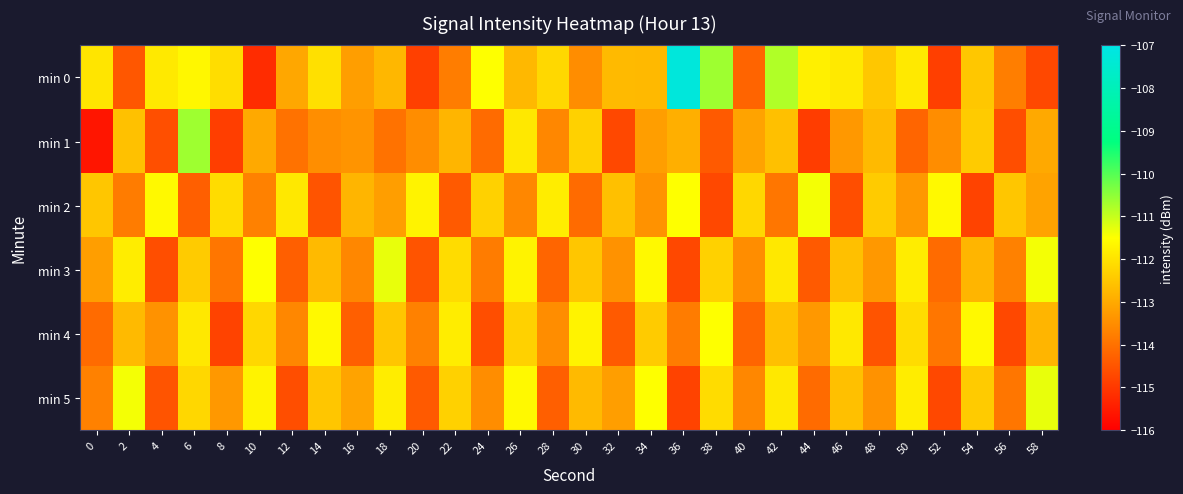

Between 42 and 26, which is larger?

42